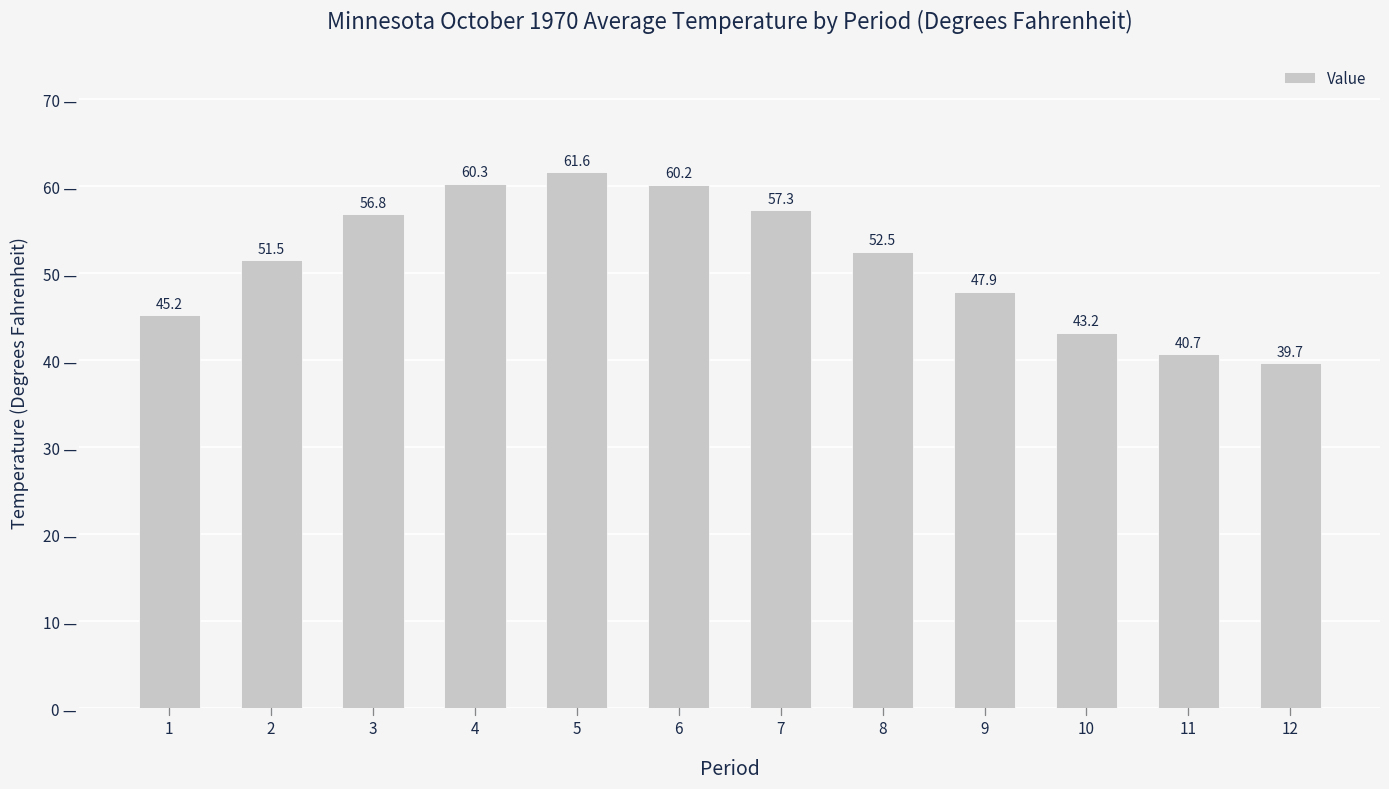

The value at 3 is 56.8. True or false?

True